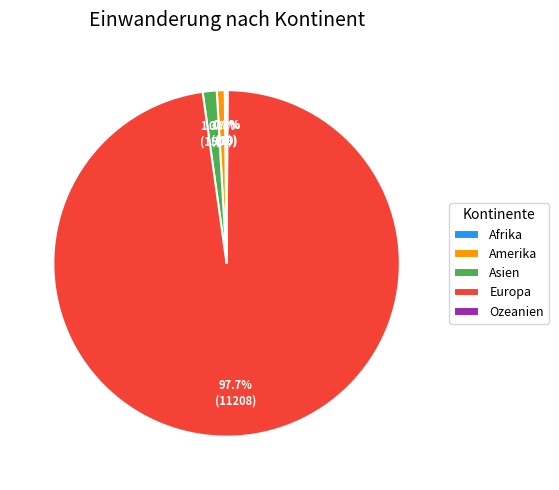

Which category has the biggest portion of the pie?

Europa